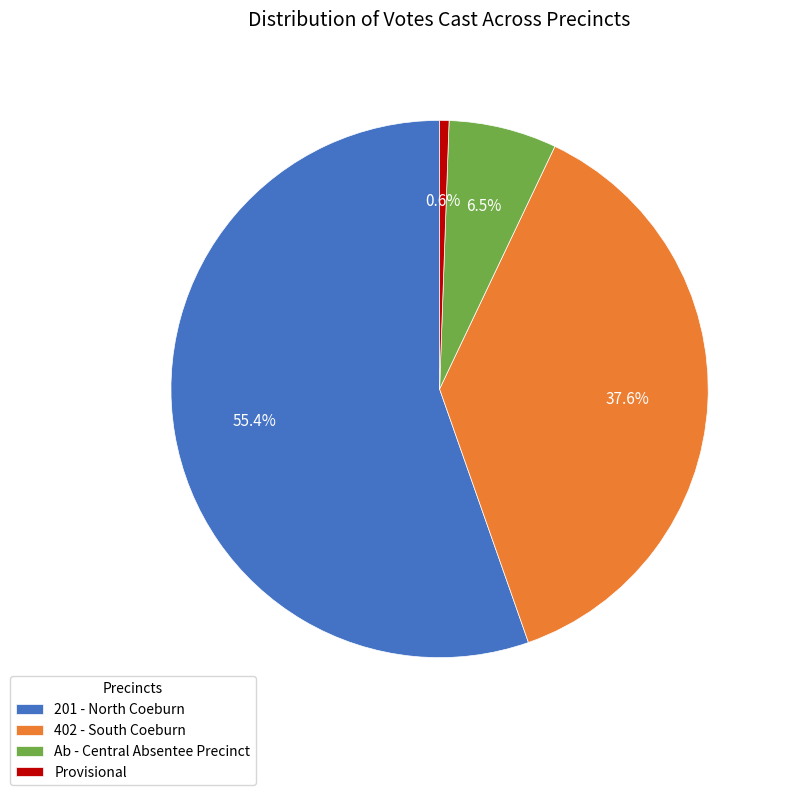

Does 201 - North Coeburn represent more than half of the total?

Yes